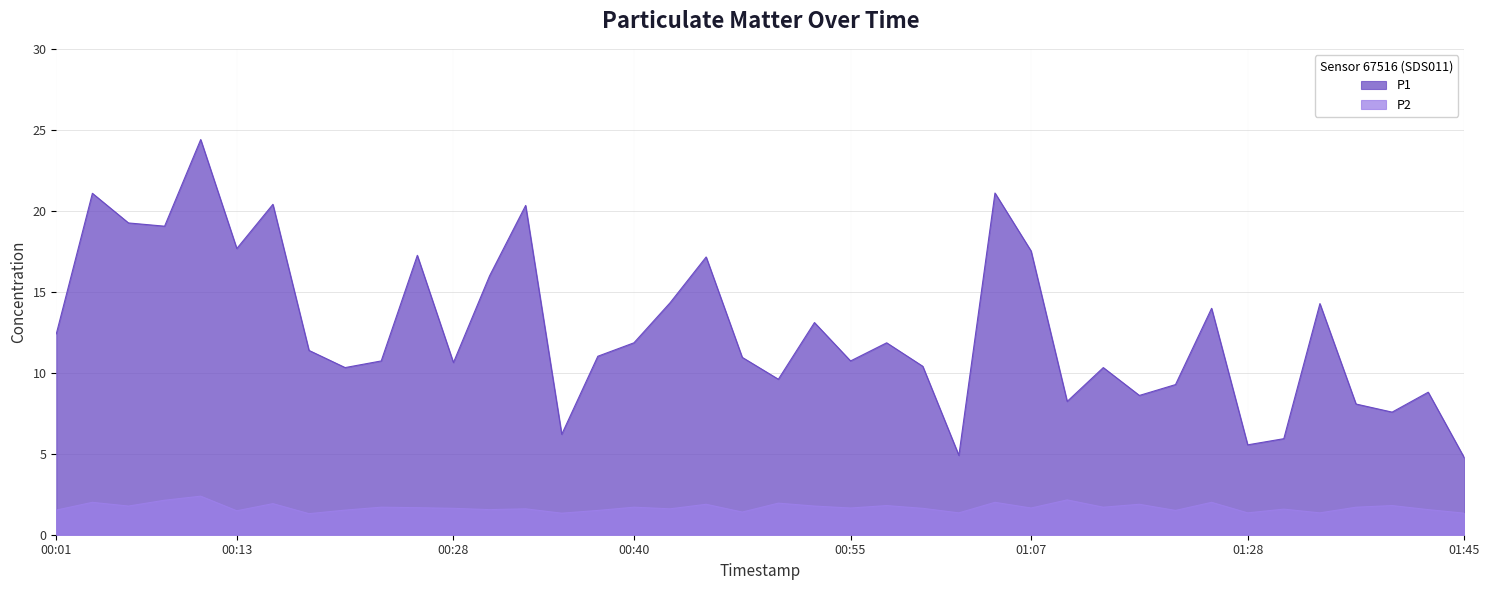

At which category is the sum across all series the highest?

00:11